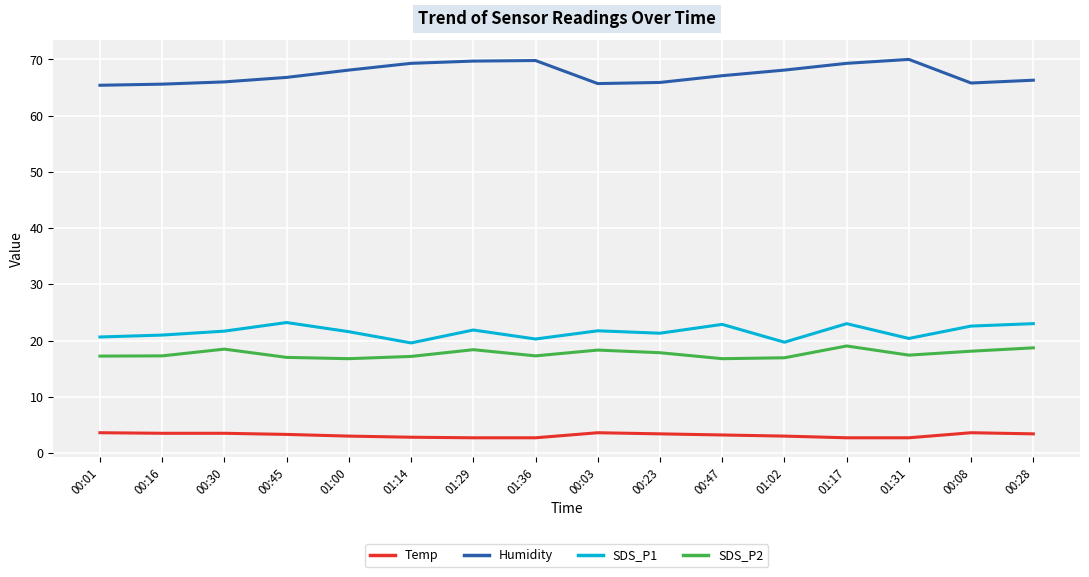

True or false: SDS_P2 has a value of 6.1 at 01:31.

False